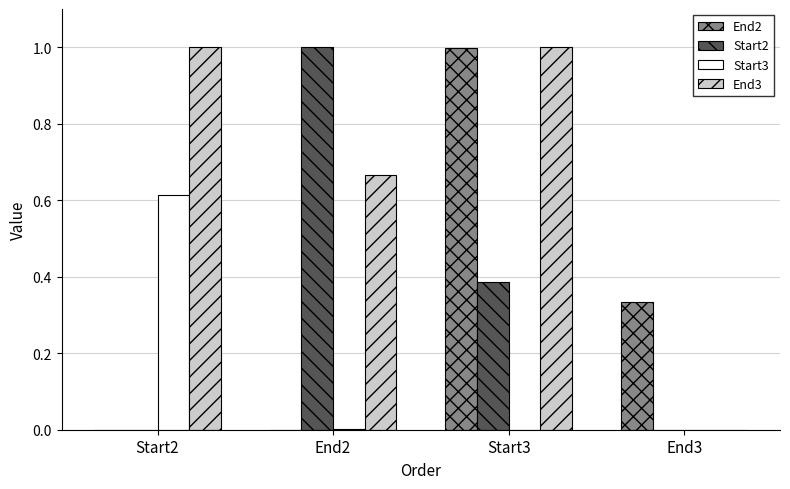

What is the total value across all series at Start2?

1.6